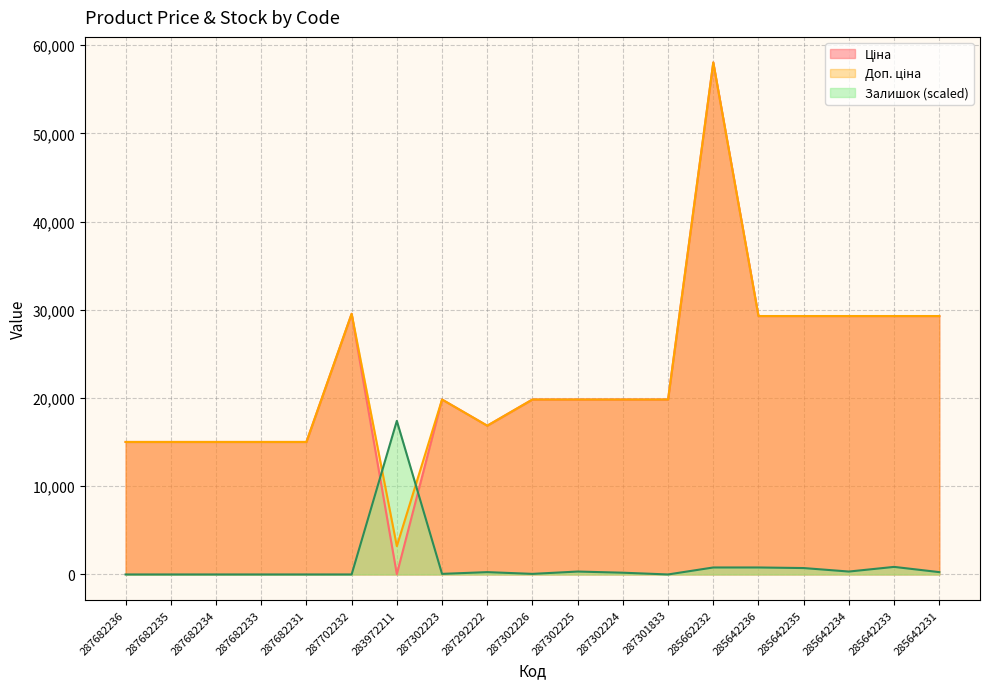

What is the minimum value for Ціна?

32.0